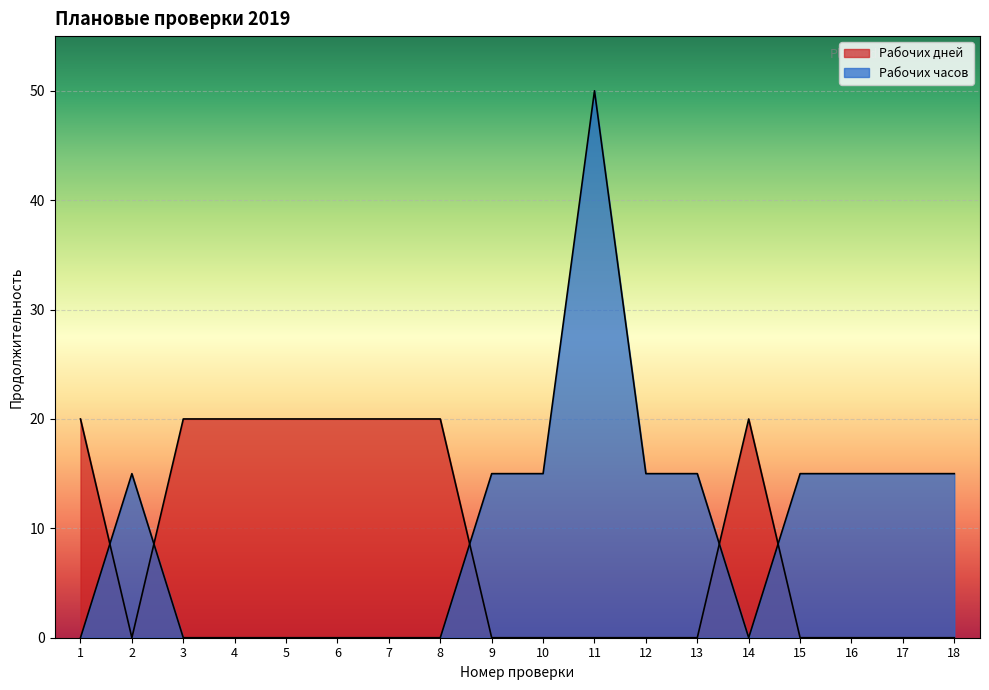

Reading left to right, extract all data points from this chart.

Рабочих дней: 1=20	2=0	3=20	4=20	5=20	6=20	7=20	8=20	9=0	10=0	11=0	12=0	13=0	14=20	15=0	16=0	17=0	18=0
Рабочих часов: 1=0	2=15	3=0	4=0	5=0	6=0	7=0	8=0	9=15	10=15	11=50	12=15	13=15	14=0	15=15	16=15	17=15	18=15